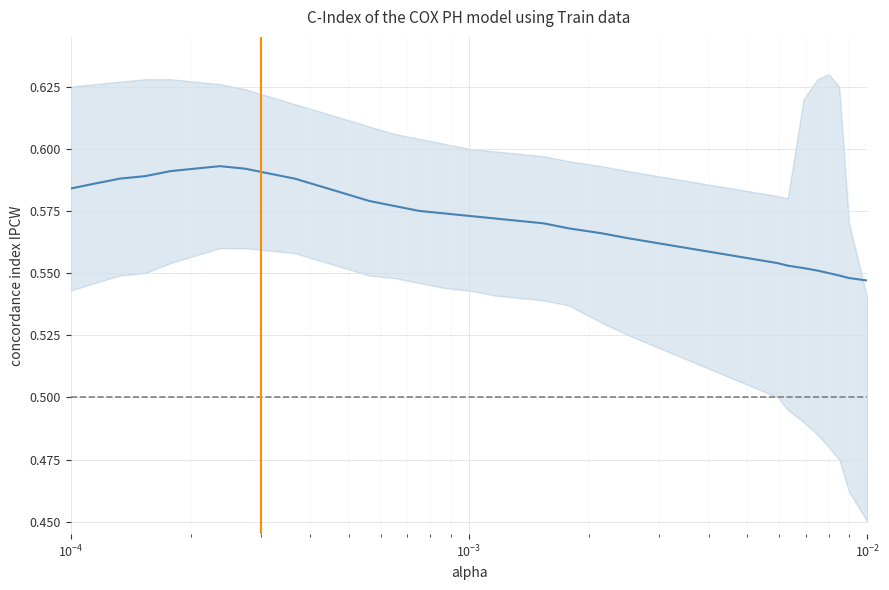

How many points are higher than both their immediate neighbors (excluding endpoints)?

1